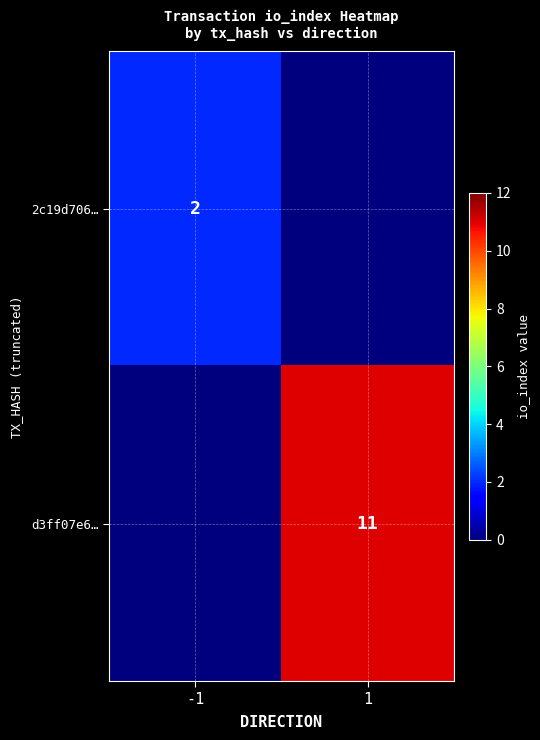

The 2c19d706… series shows 2 at -1. True or false?

True